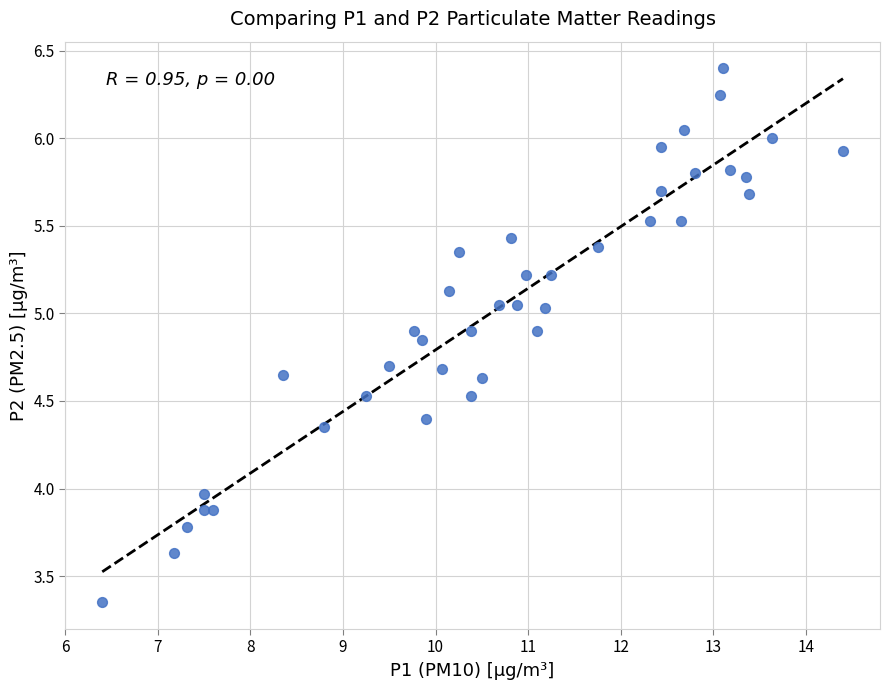

What is the range of X values (max minus min)?

8.0